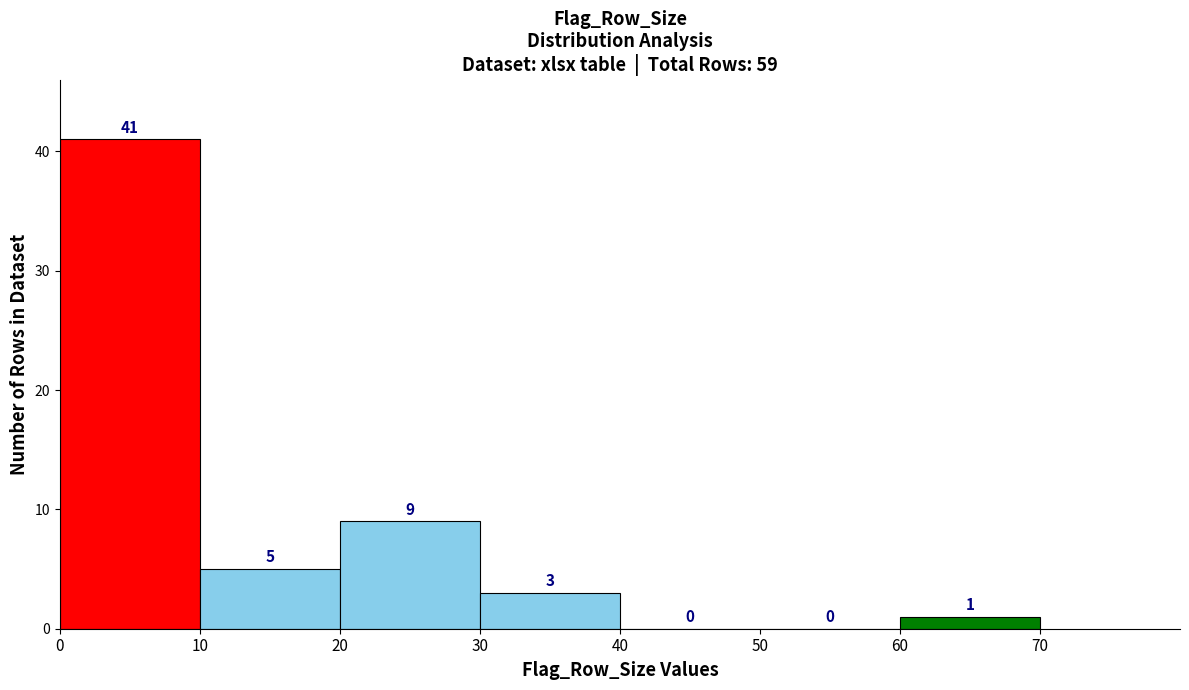

Which range on the x-axis has the tallest bar?

0 to 10